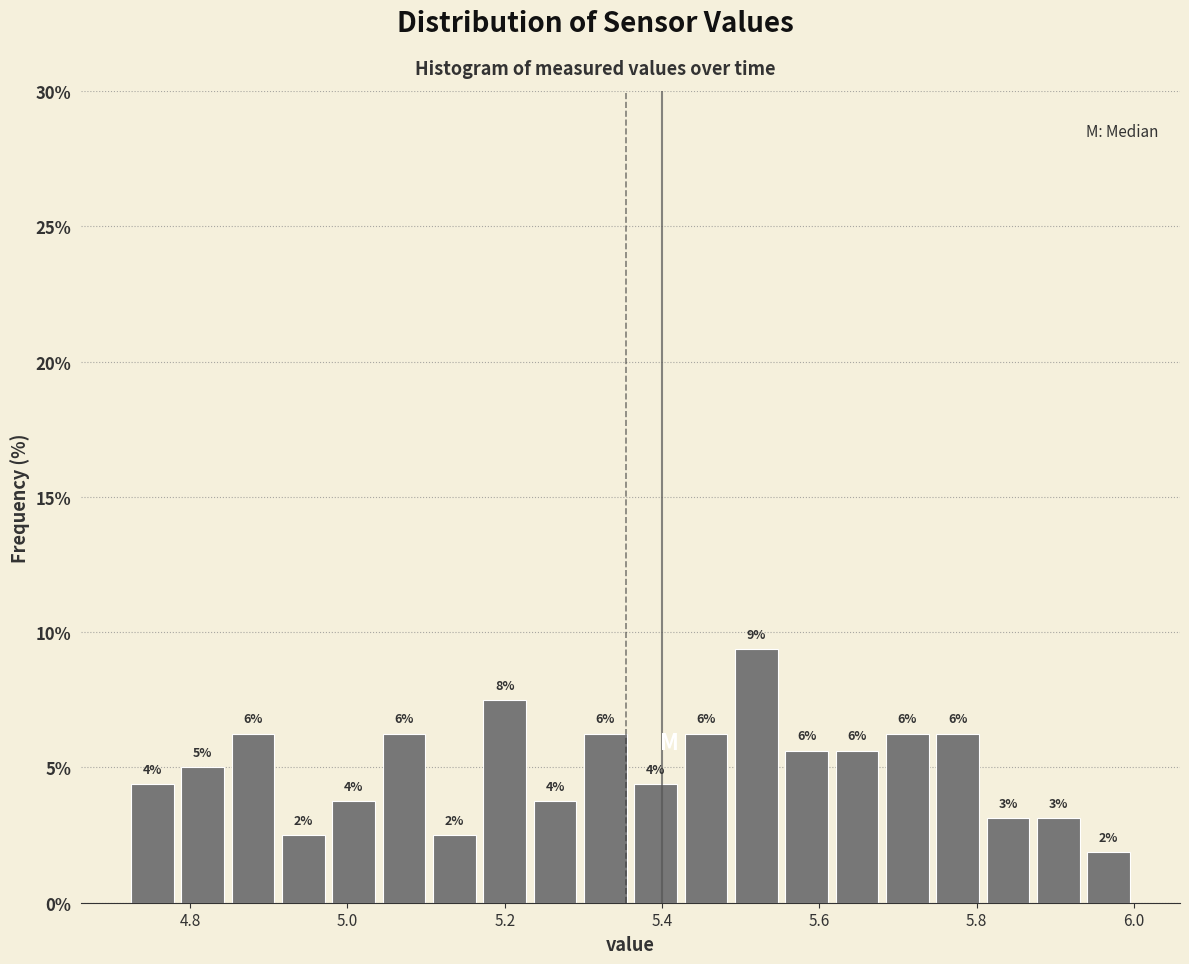

Read against the x-axis, roughly where is the centre of the tallest bar?

5.52